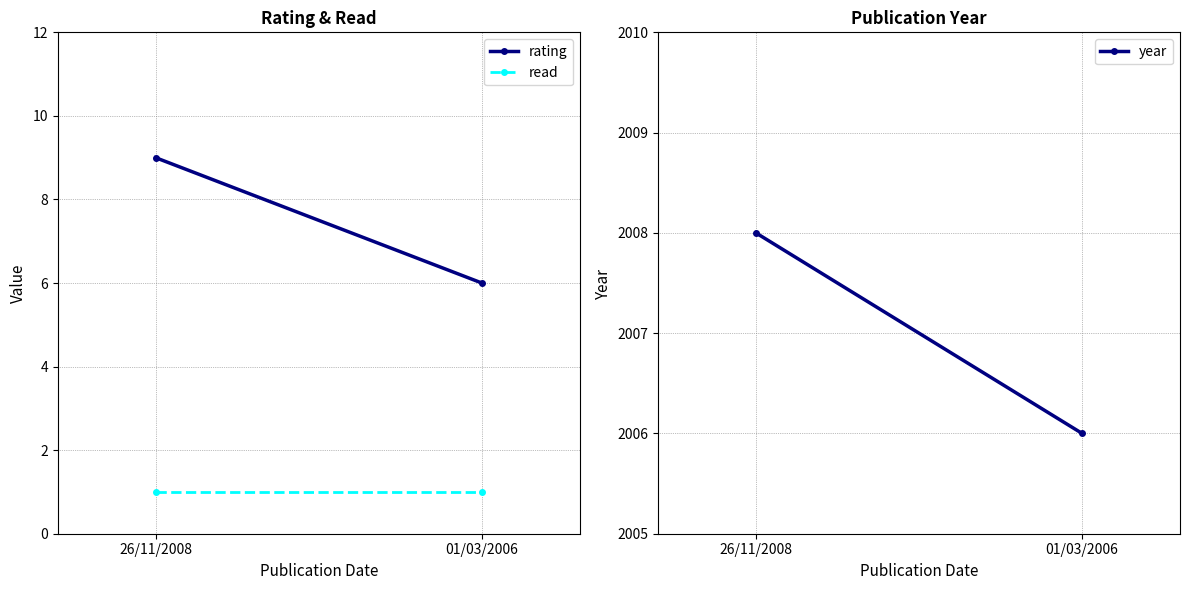

Which has a higher value, 26/11/2008 or 01/03/2006?

26/11/2008